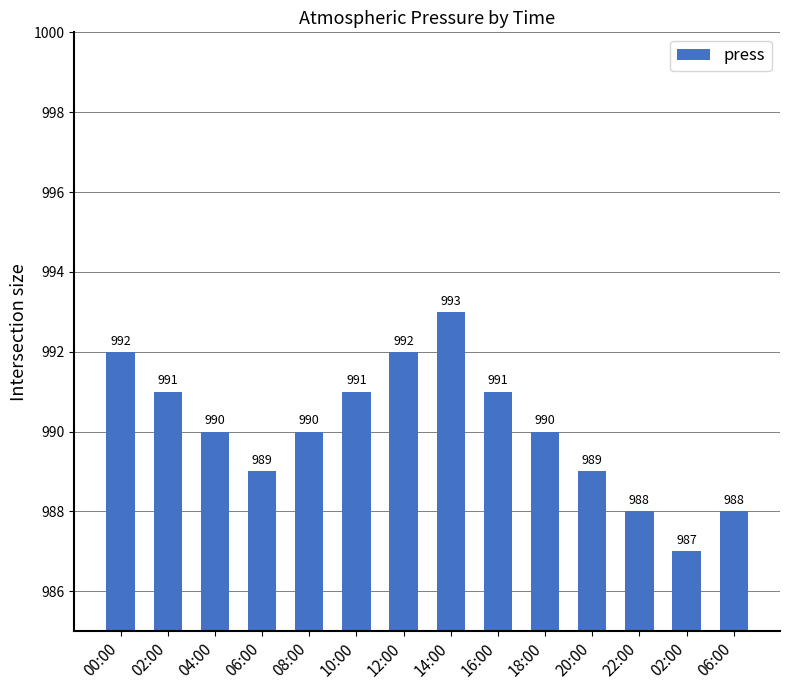

How many values are below 990?

5